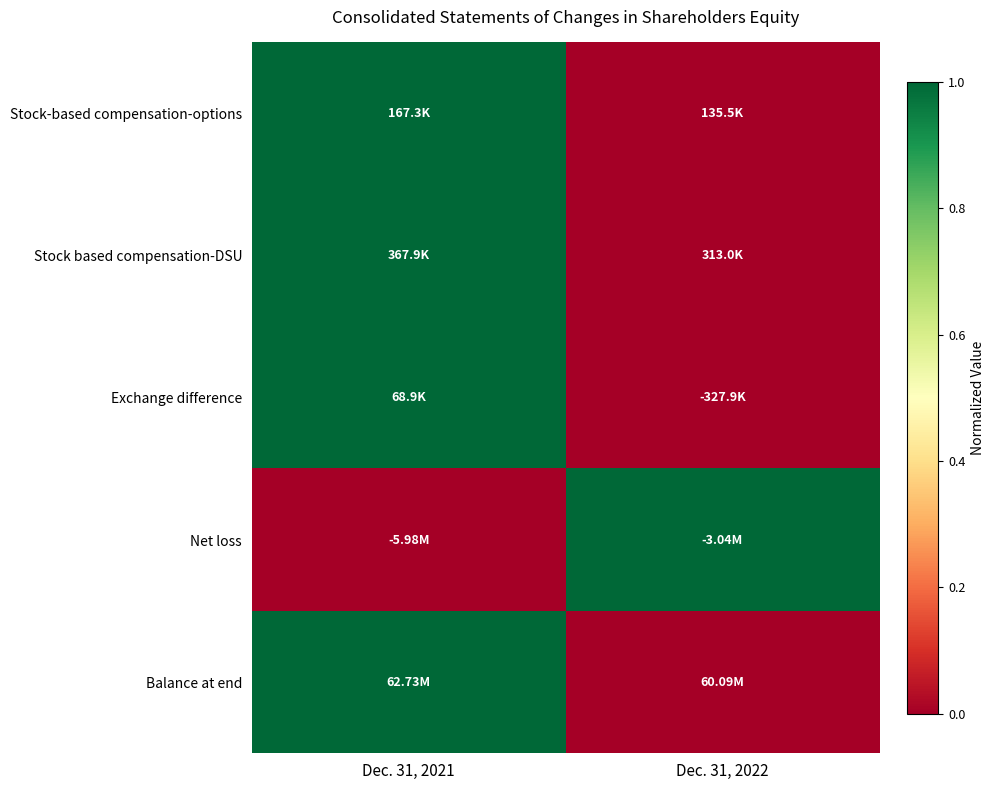

How many series are shown in this chart?

5